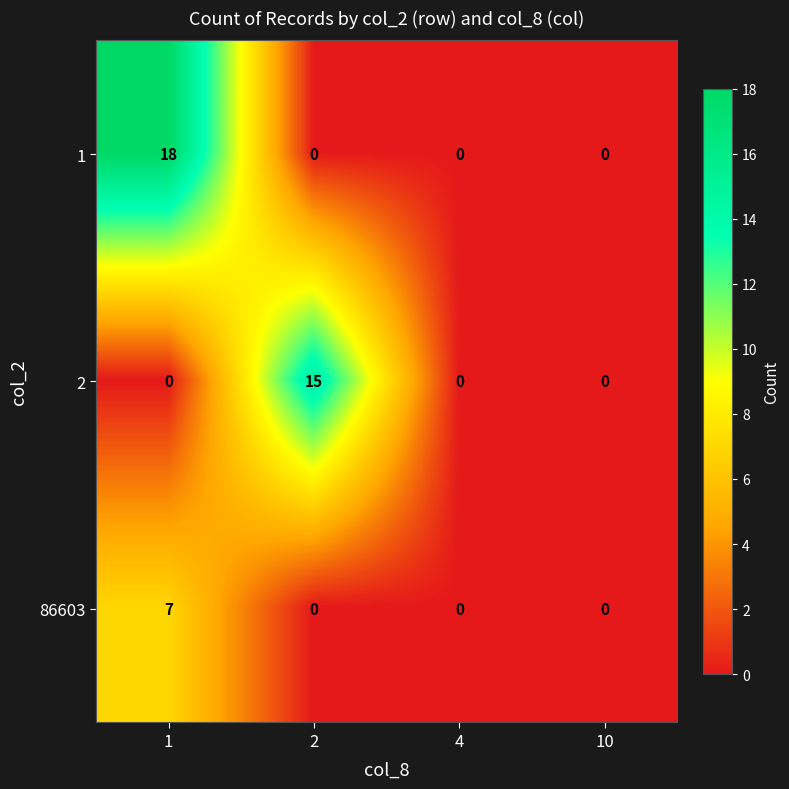

Reading left to right, transcribe all the data shown in this chart.

1: 1=18	2=0	4=0	10=0
2: 1=0	2=15	4=0	10=0
86603: 1=7	2=0	4=0	10=0